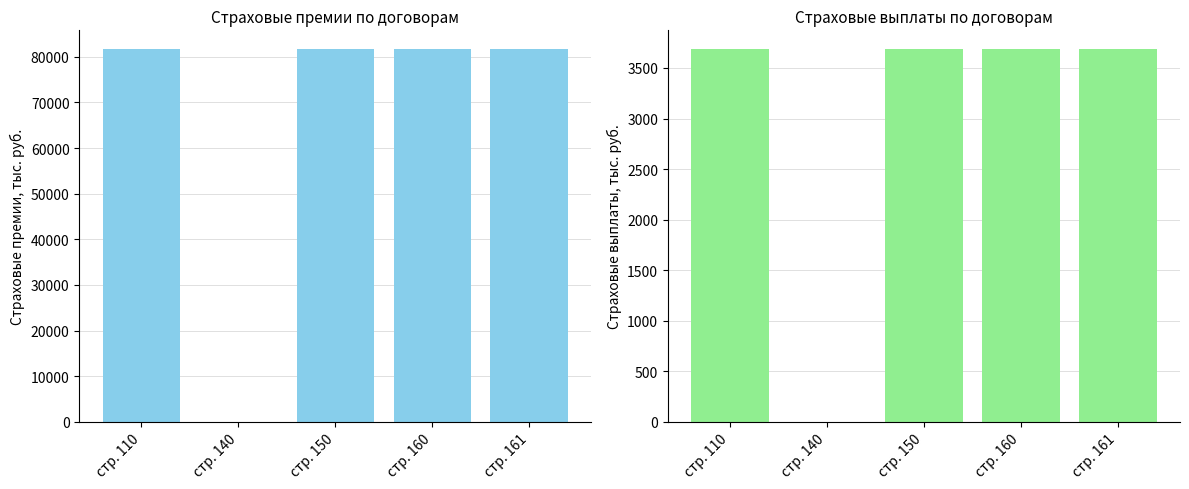

How many distinct data groups are displayed?

2